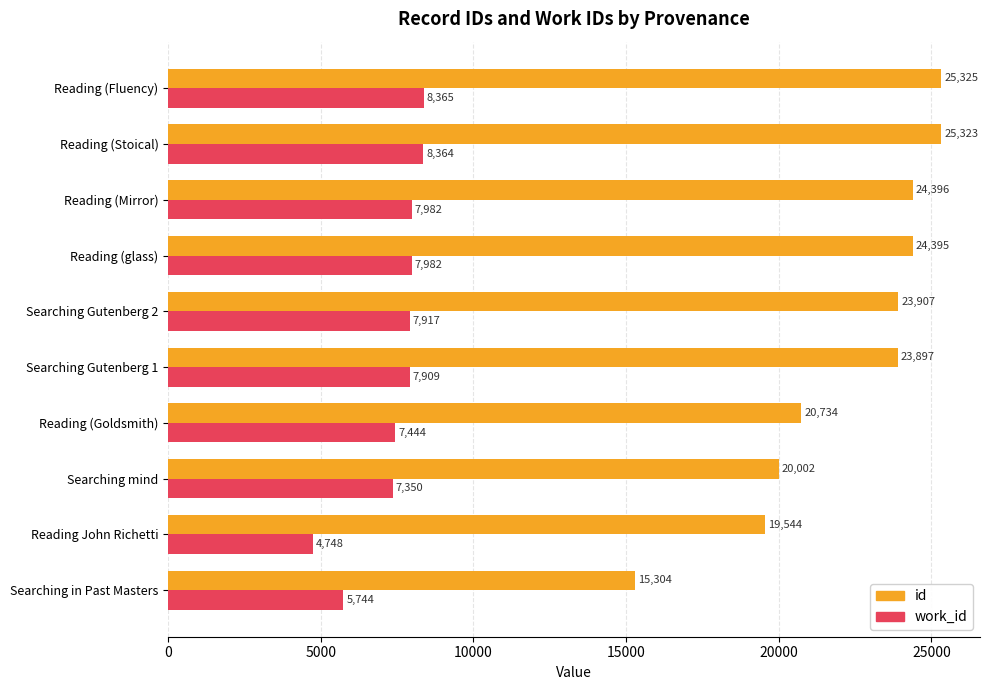

What is the difference between the second highest and minimum values in the work_id series?

3616